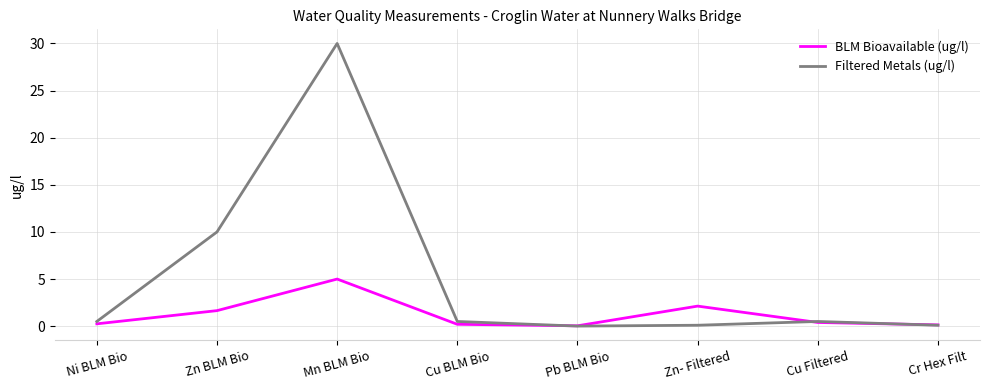

What is the maximum value shown in the chart?

30.0